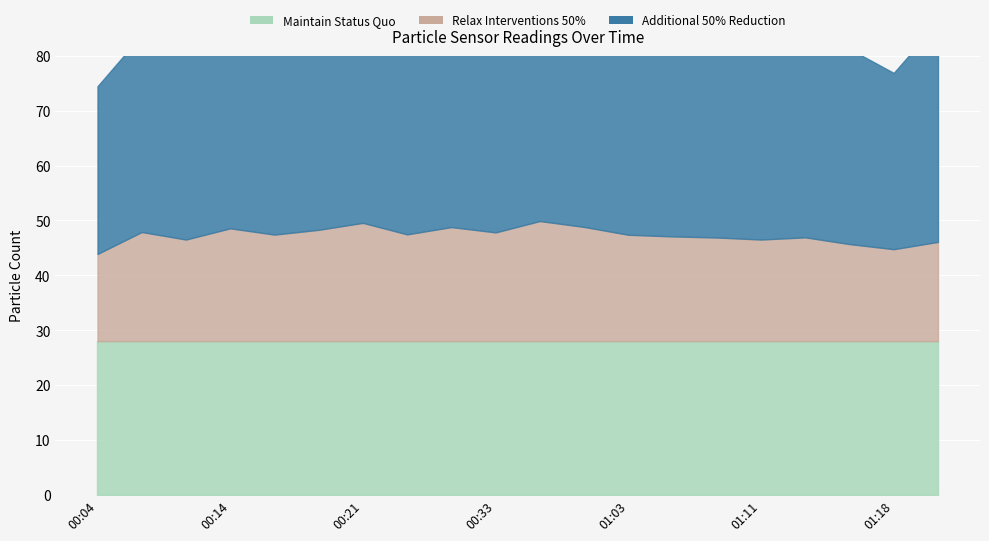

Read the Min_cycle value at 00:23.

28.0